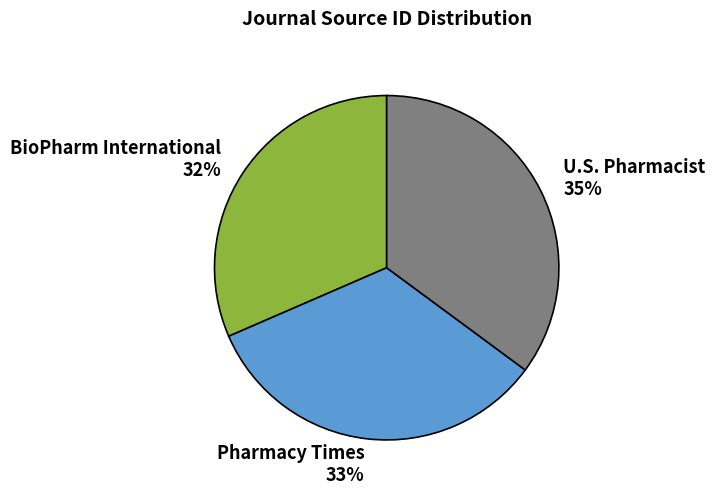

Is there any slice that represents more than half of the pie?

No